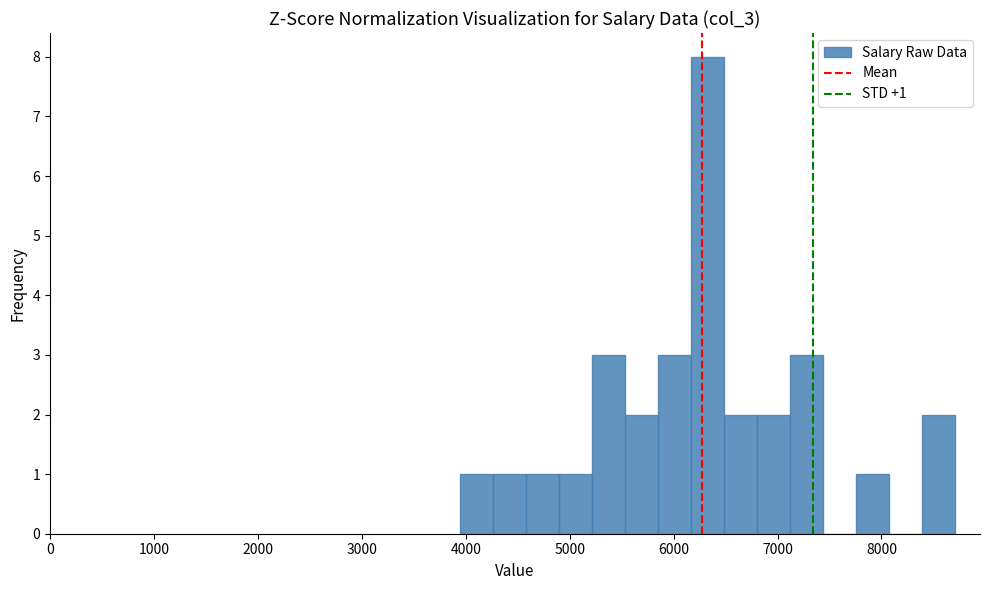

Around what value on the x-axis is the tallest bar? Give the approximate position of its centre, as read against the axis.

6300